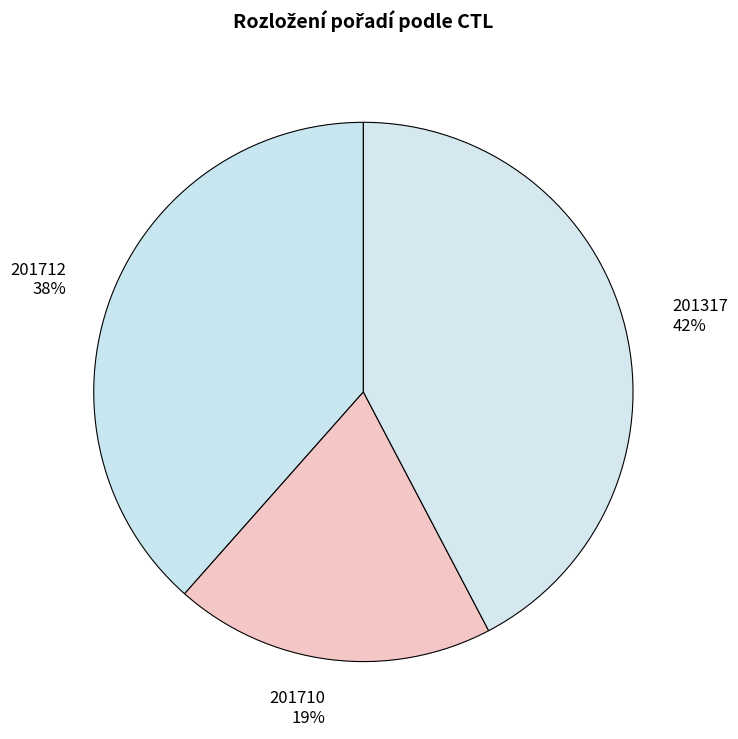

How many slices are in this pie chart?

3